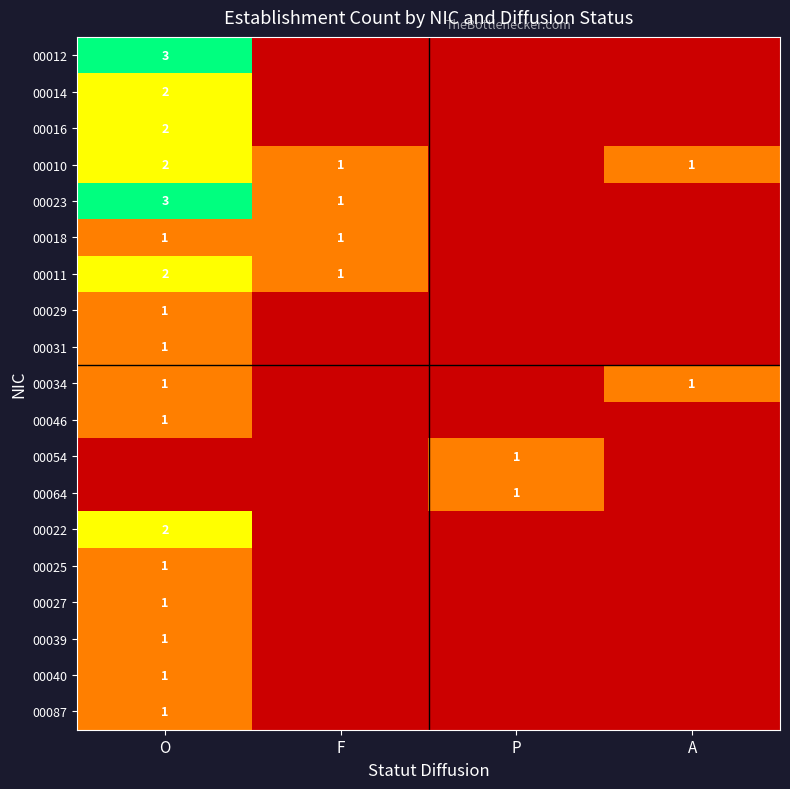

The 00034 series shows 0 at A. True or false?

False